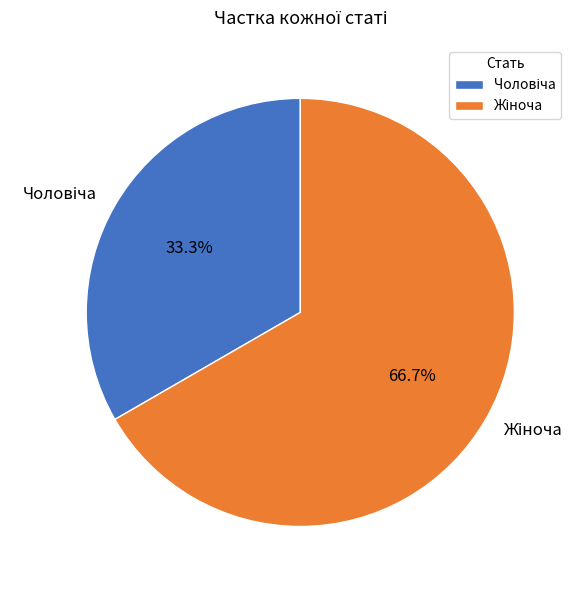

Is there any slice that represents more than half of the pie?

Yes